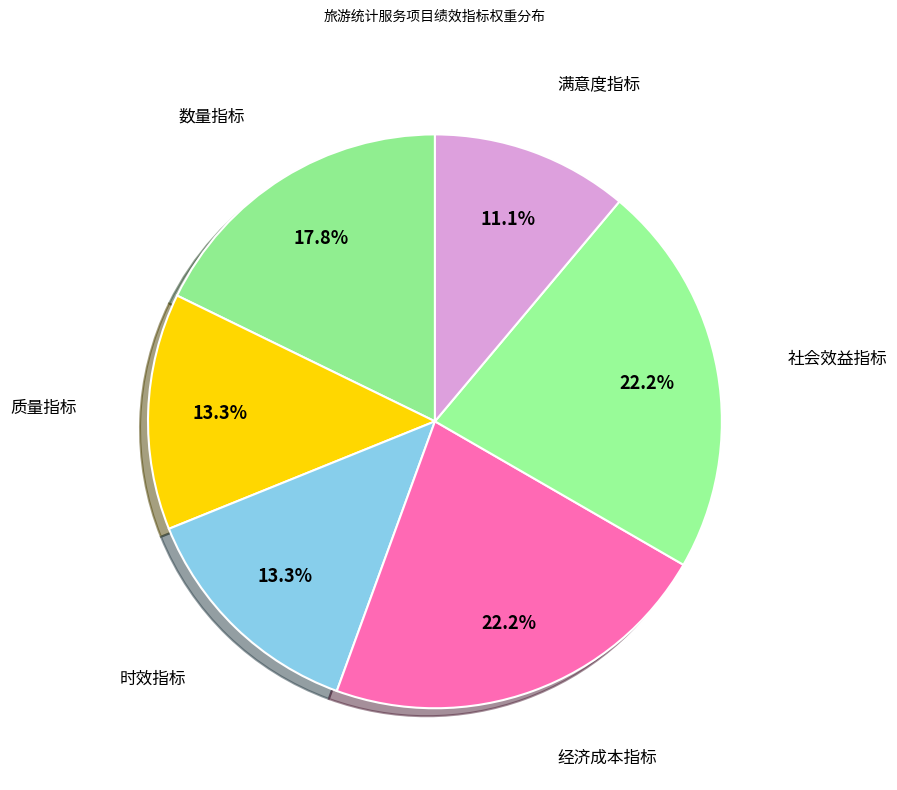

The 质量指标 slice represents 13% of the pie. True or false?

True